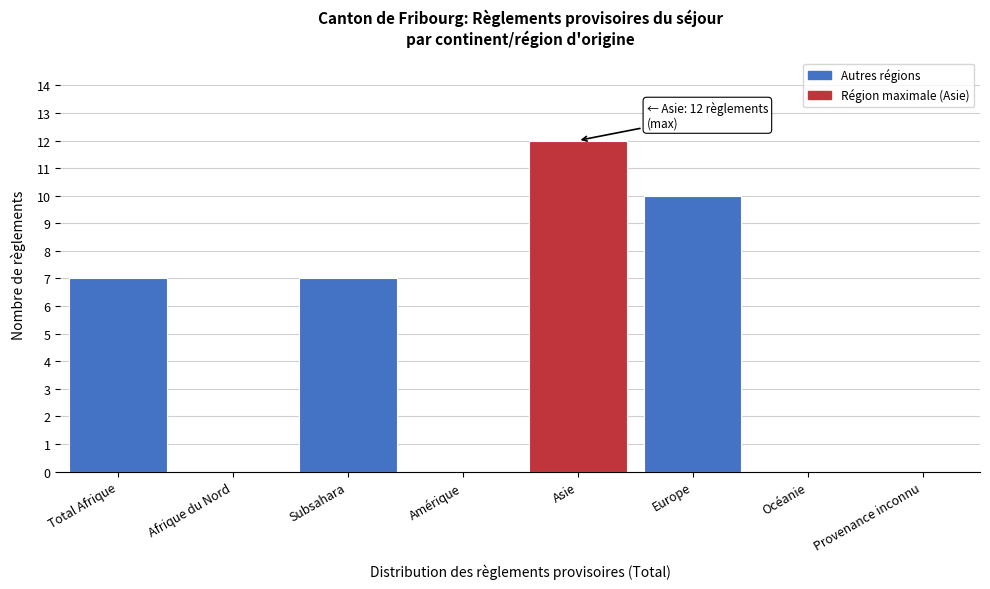

Reading left to right, list all the values displayed in this chart.

Total Afrique=7	Afrique du Nord=0	Subsahara=7	Amérique=0	Asie=12	Europe=10	Océanie=0	Provenance inconnu=0